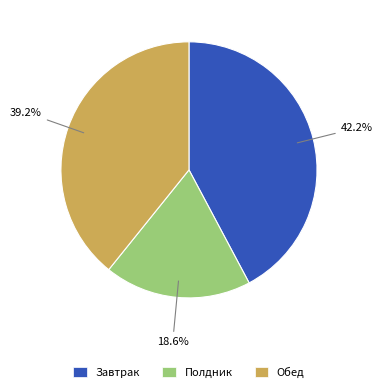

Rank the categories by value from highest to lowest.

Завтрак, Обед, Полдник